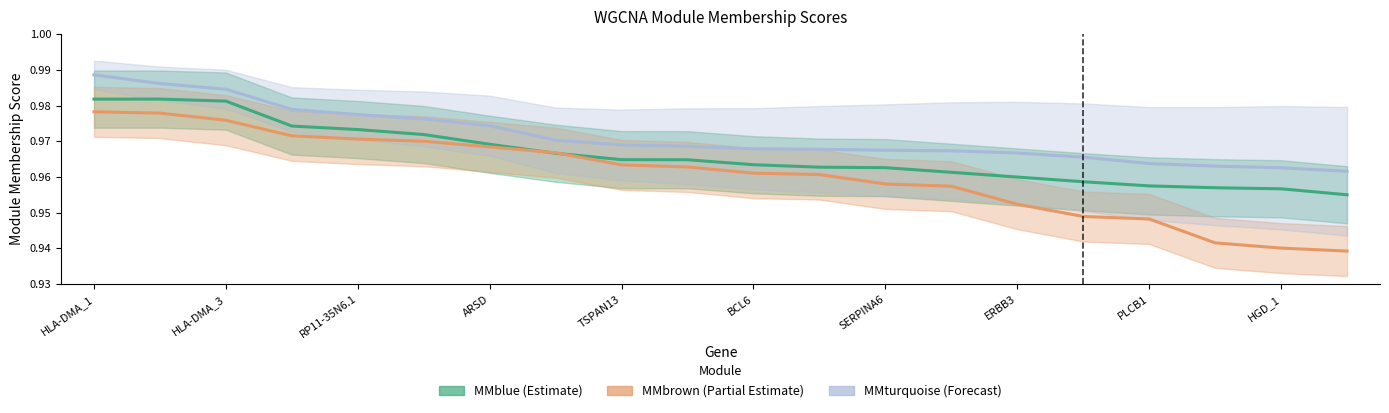

Which series has the largest range (max minus min)?

MMbrown (Partial Estimate)